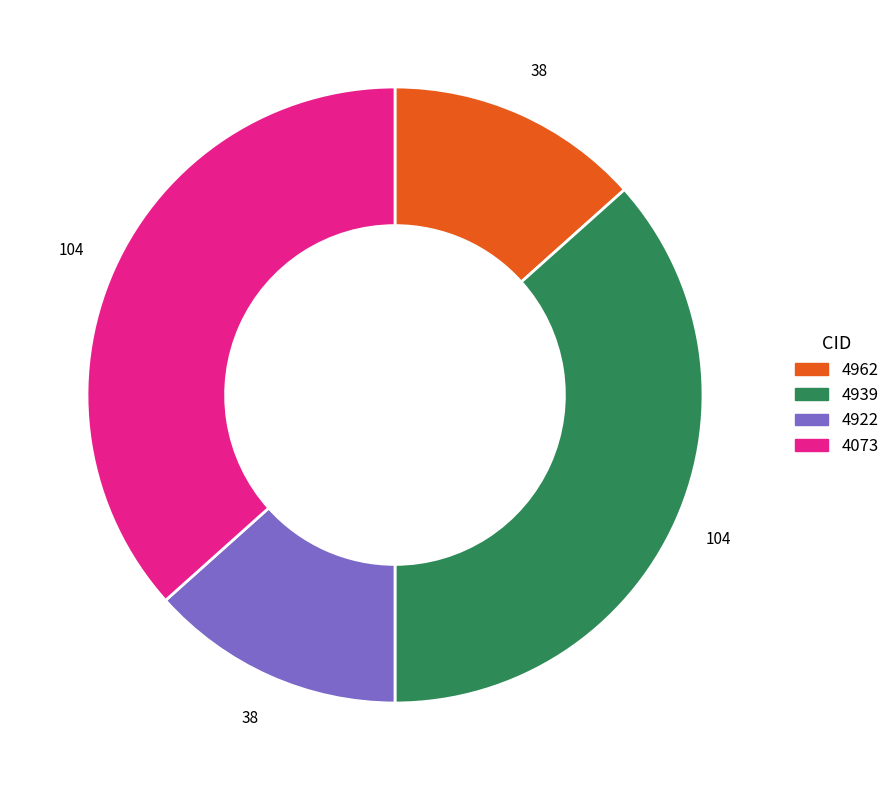

Does any single category account for the majority?

No